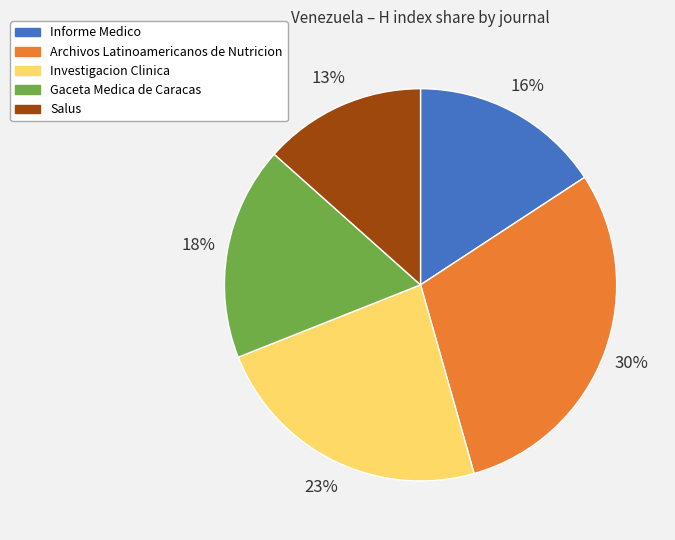

Rank the categories by value from lowest to highest.

Salus, Informe Medico, Gaceta Medica de Caracas, Investigacion Clinica, Archivos Latinoamericanos de Nutricion